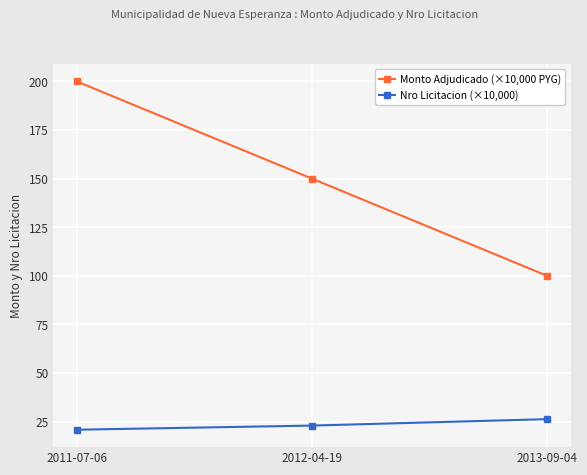

The Monto Adjudicado (×10,000 PYG) series shows 200.0 at 2011-07-06. True or false?

True